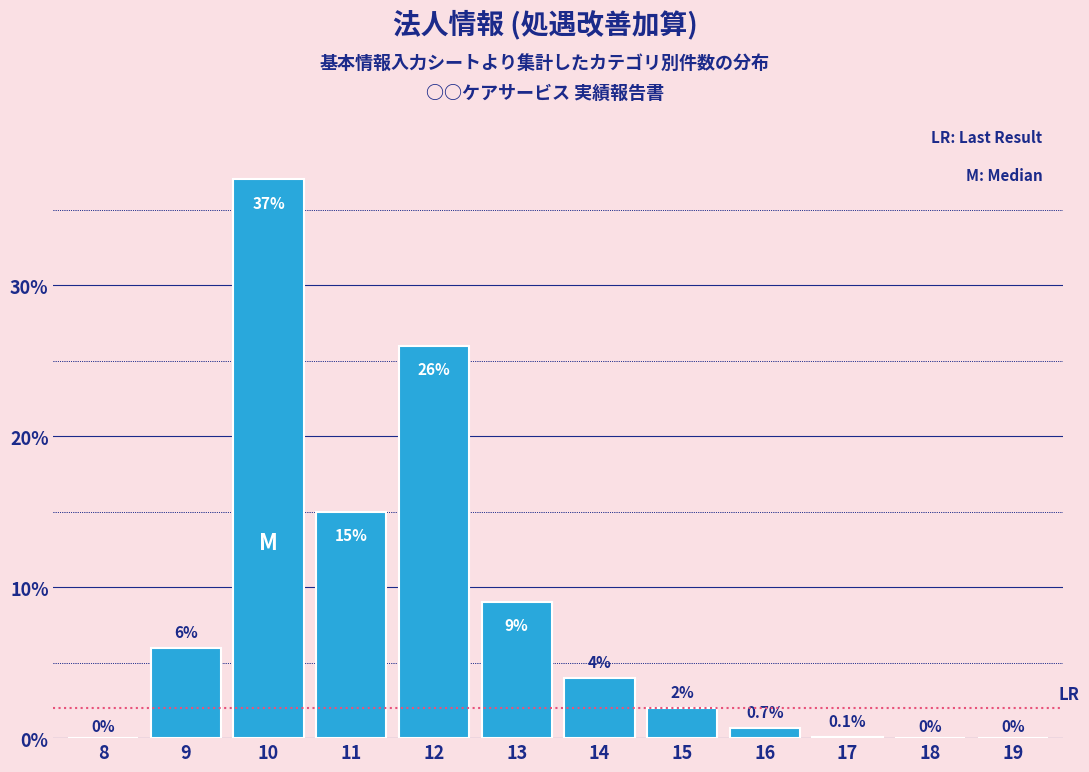

Reading left to right, what are all the values shown in this chart?

8=0.0	9=6.0	10=37.0	11=15.0	12=26.0	13=9.0	14=4.0	15=2.0	16=0.7	17=0.1	18=0.0	19=0.0